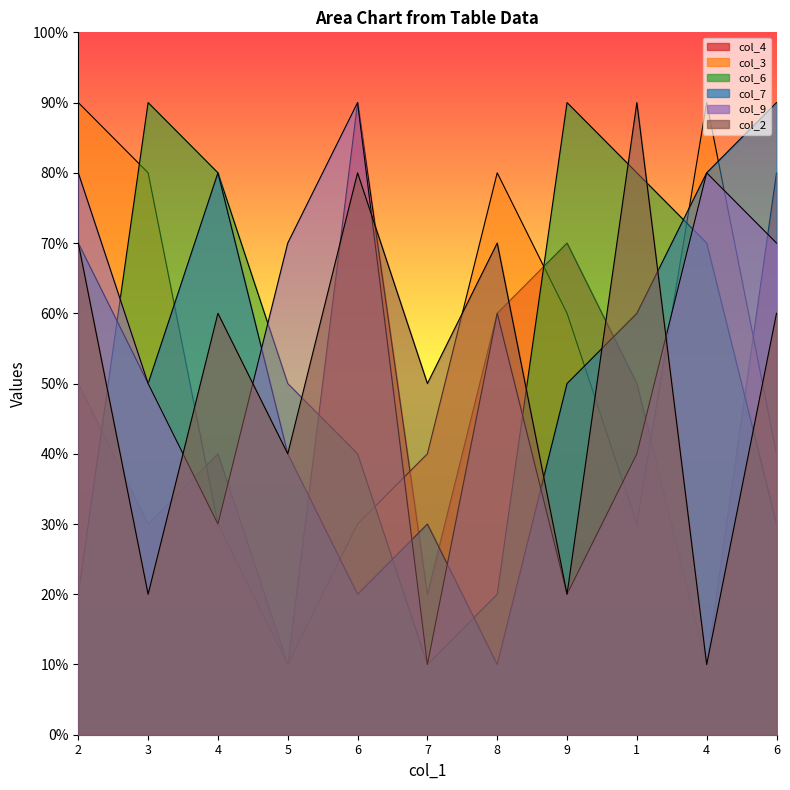

Does the chart display data point markers on the line(s)?

No